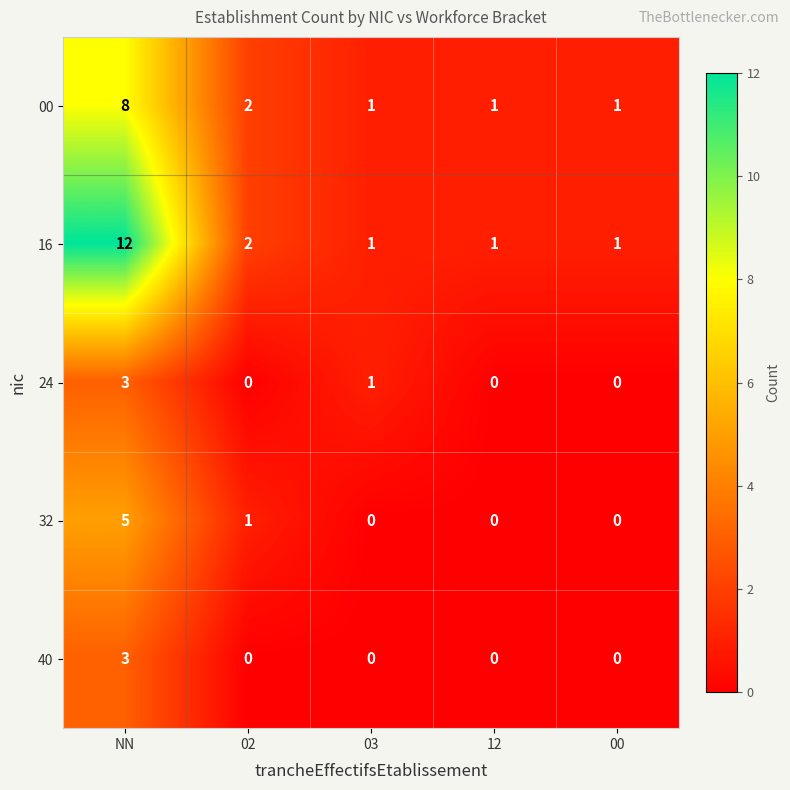

At which category is the sum across all series the highest?

NN